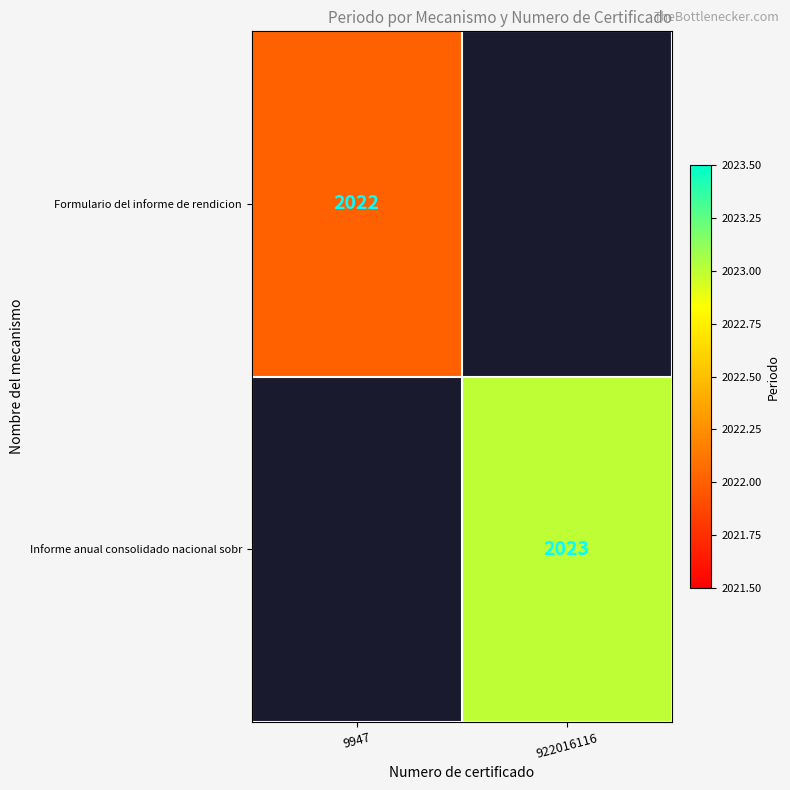

The value of Informe anual consolidado nacional sobr at 922016116 is 3514. True or false?

False